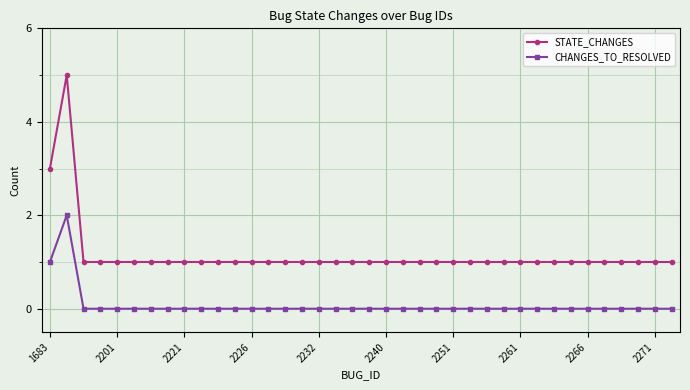

How many data points does each series have?

38